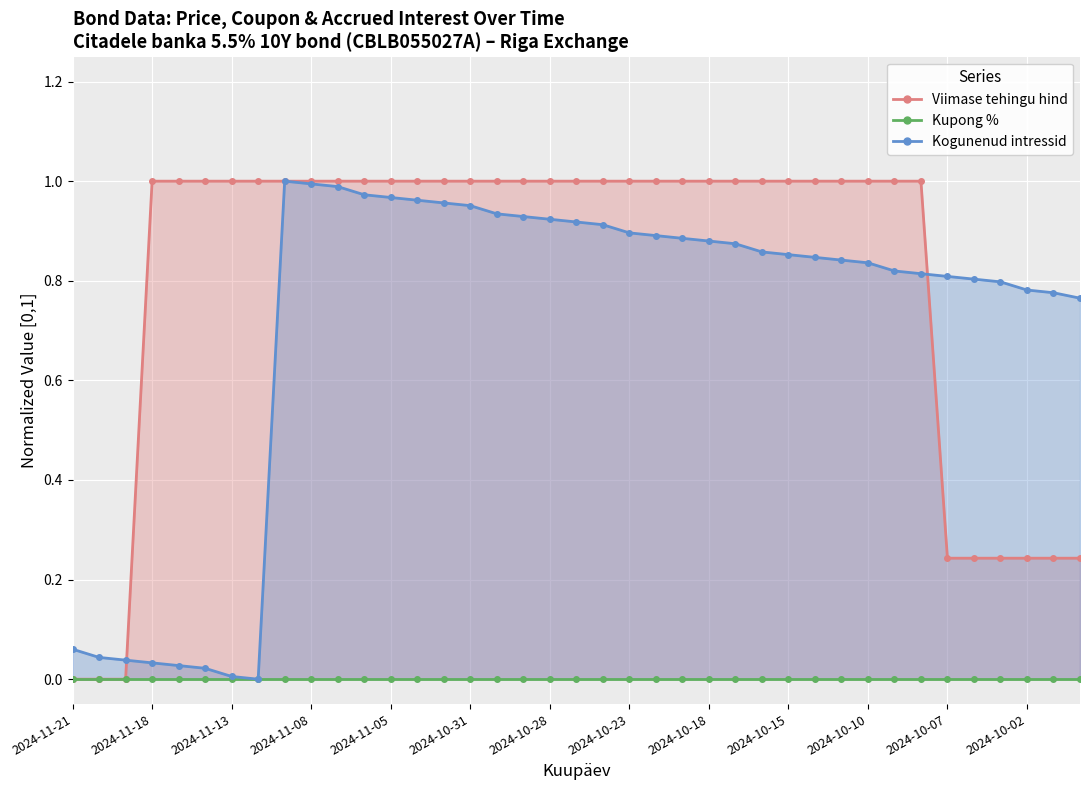

Between 2024-11-06 and 2024-11-21, which is larger?

2024-11-06